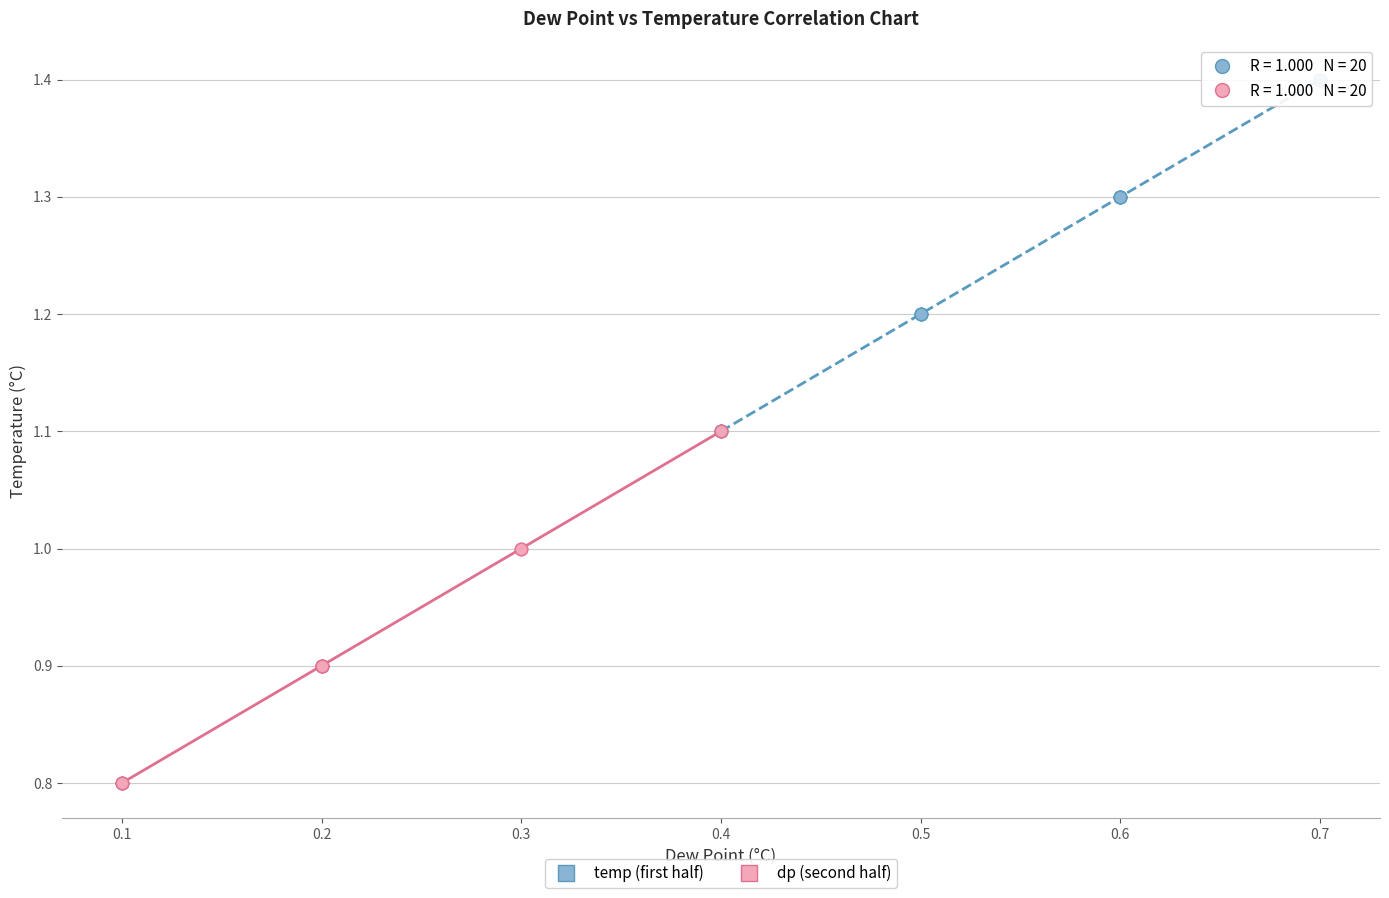

What are all the series names shown in the legend?

temp (first half), dp (second half)